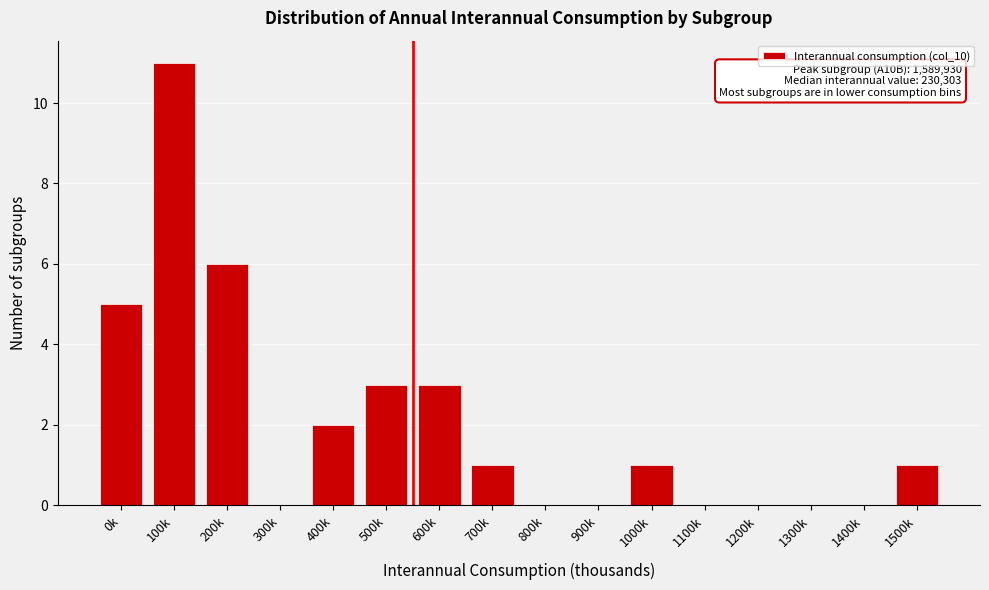

Reading left to right, list all the values displayed in this chart.

0k=5	100k=11	200k=6	300k=0	400k=2	500k=3	600k=3	700k=1	800k=0	900k=0	1000k=1	1100k=0	1200k=0	1300k=0	1400k=0	1500k=1